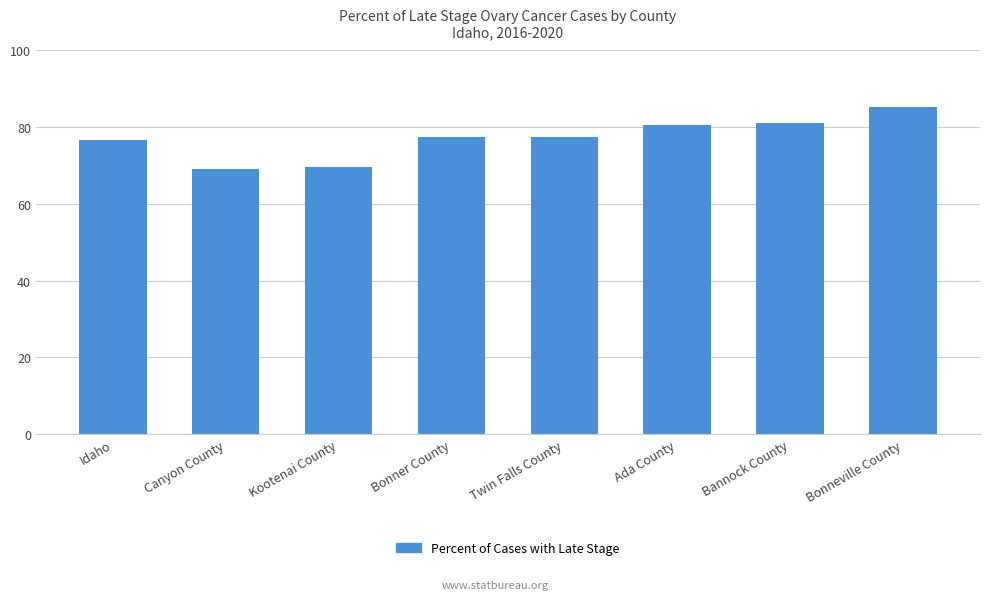

True or false: the data shows 115.2 at Canyon County.

False